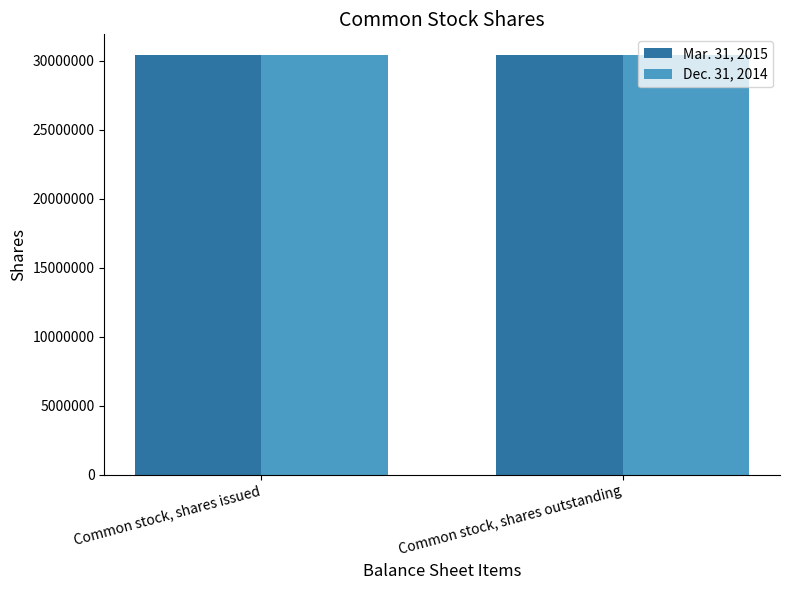

What is the total value across all series at Common stock, shares outstanding?

60783993